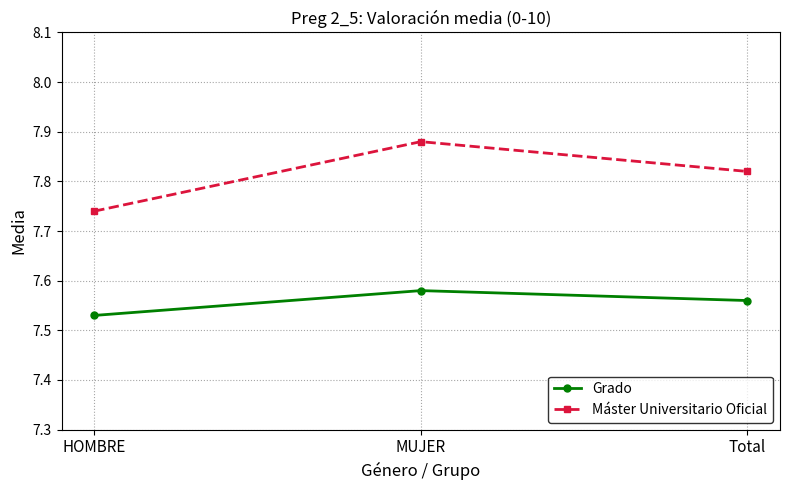

What is the sum of the Máster Universitario Oficial values at MUJER and HOMBRE?

15.6